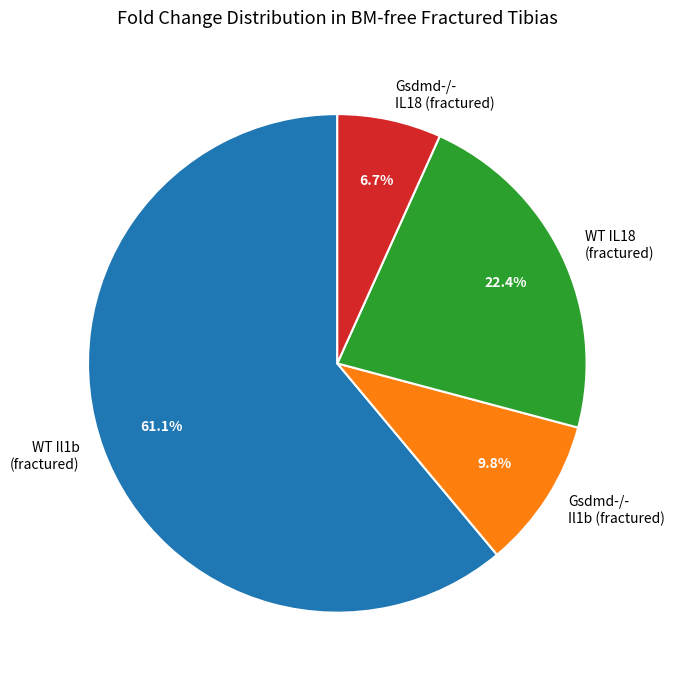

Do WT IL18 (fractured) and Gsdmd-/- IL18 (fractured) together represent more than half of the pie?

No